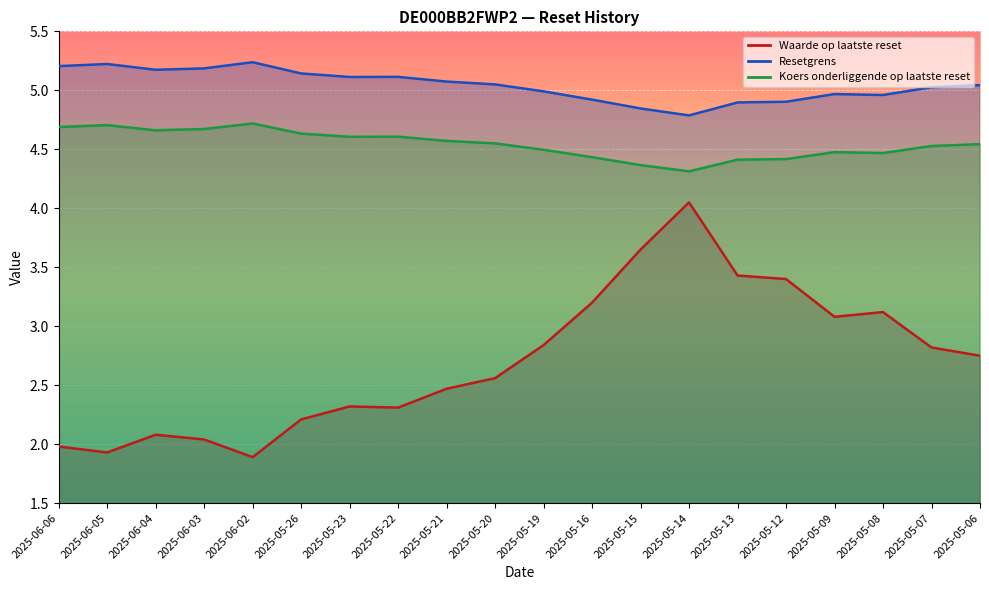

How many data points in Waarde op laatste reset are above 2?

17